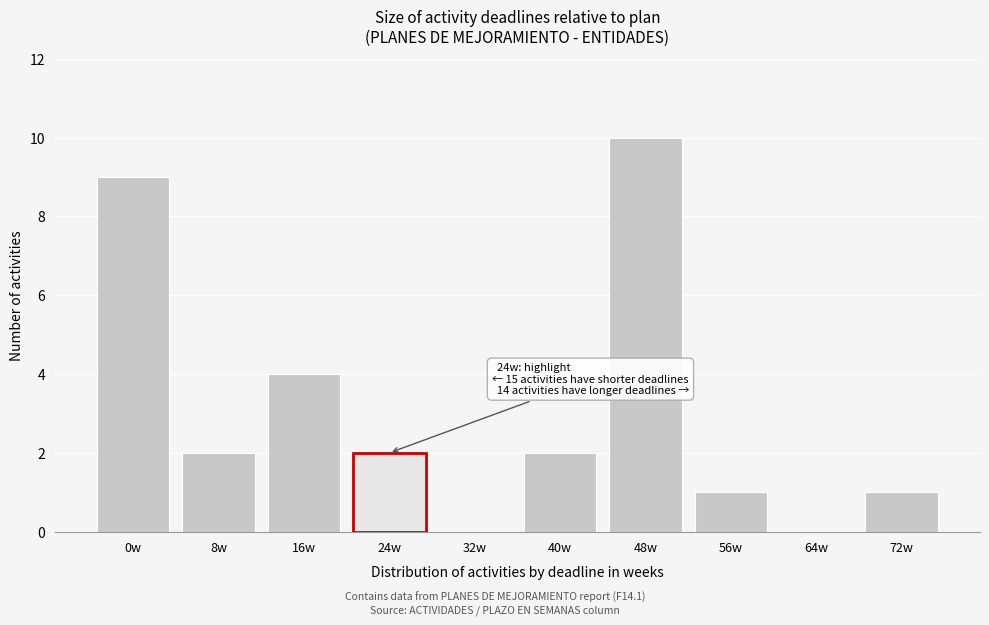

Reading left to right, extract all data points from this chart.

0w=9	8w=2	16w=4	24w=2	32w=0	40w=2	48w=10	56w=1	64w=0	72w=1